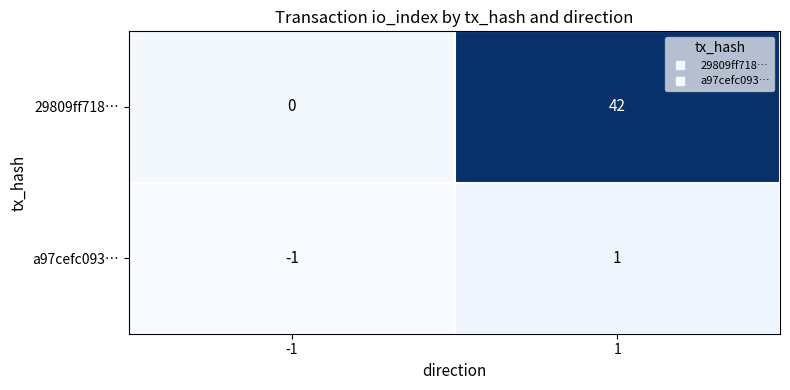

What is the difference between the maximum and minimum values in the 29809ff718… series?

42